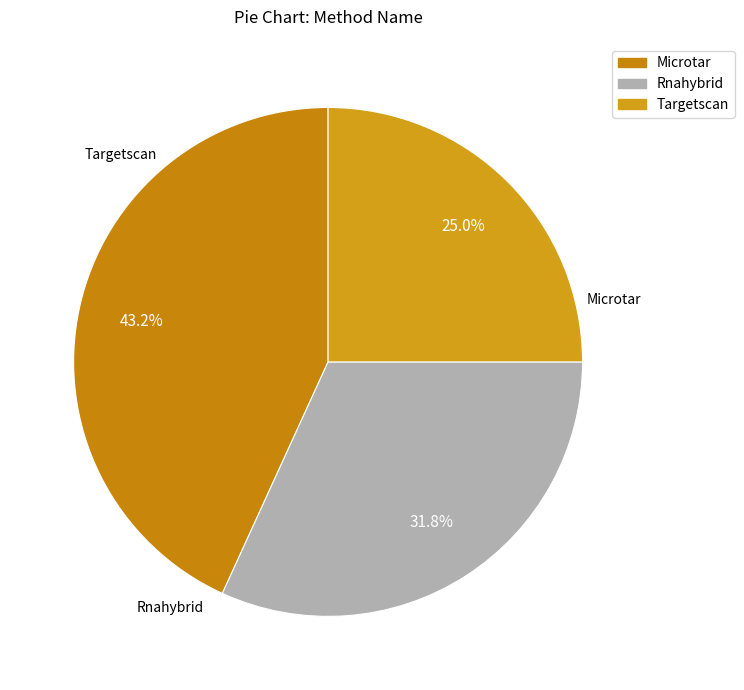

Which has a higher value, Rnahybrid or Microtar?

Microtar